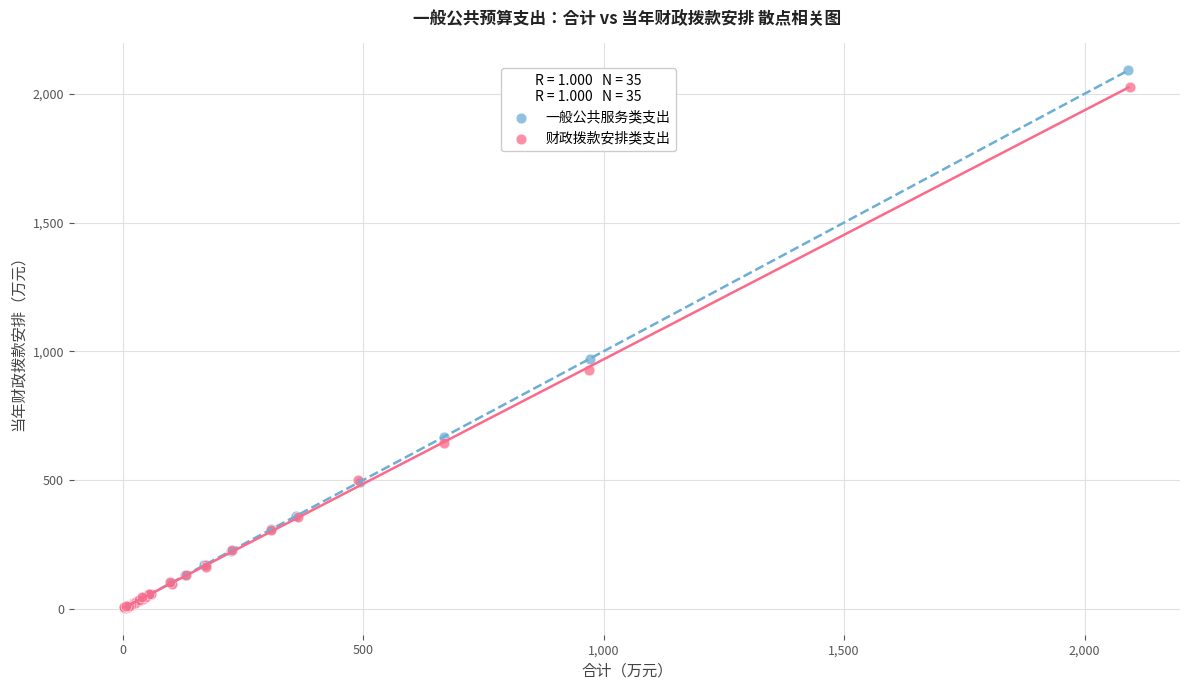

Which series contains the highest Y value?

一般公共服务类支出